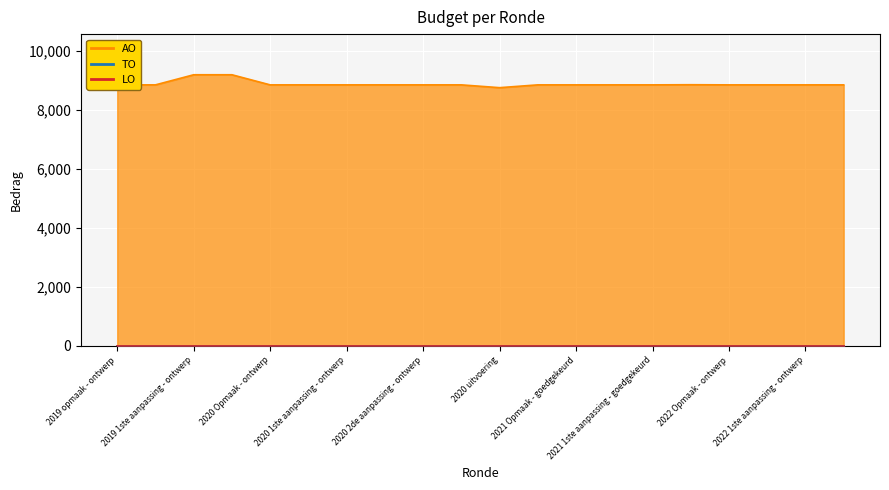

What are all the series names shown in the legend?

AO, TO, LO